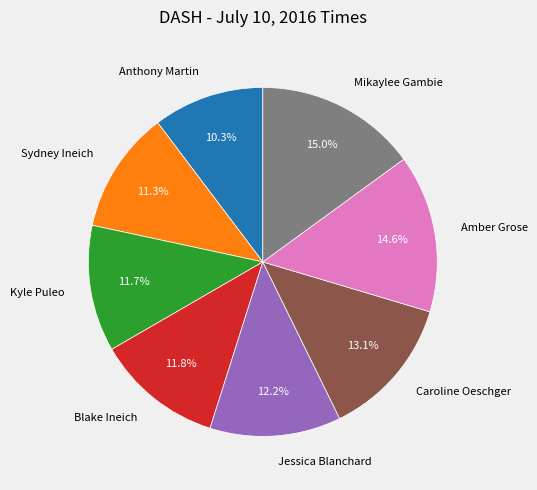

The Mikaylee Gambie slice represents 15% of the pie. True or false?

True